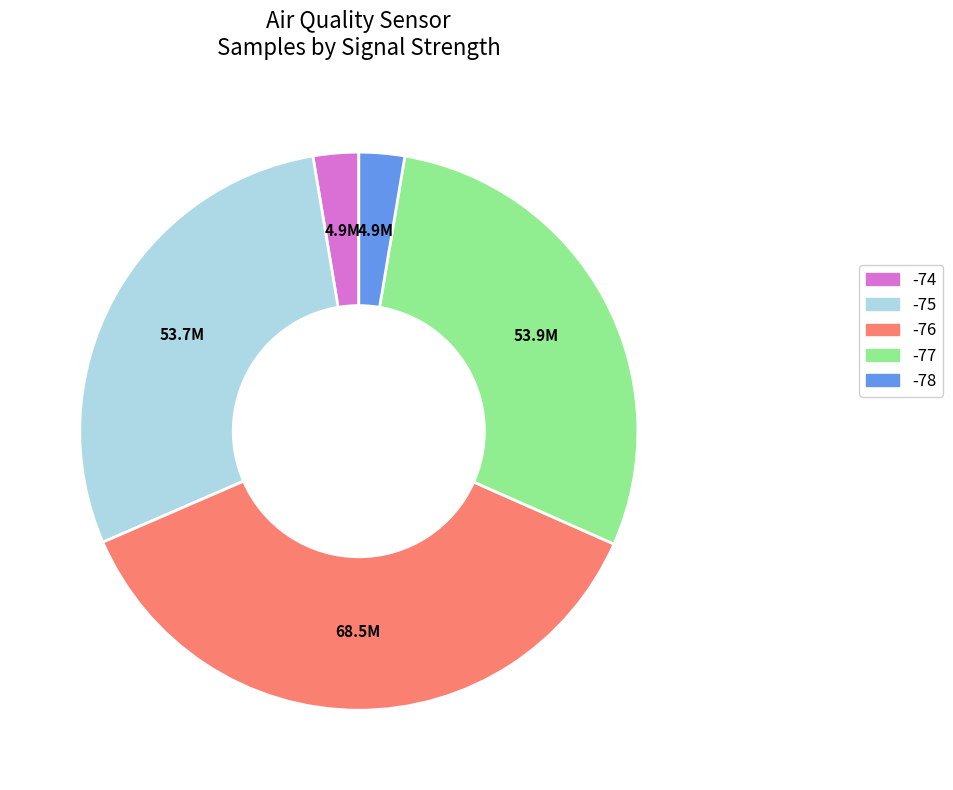

Is there a majority slice in this chart?

No